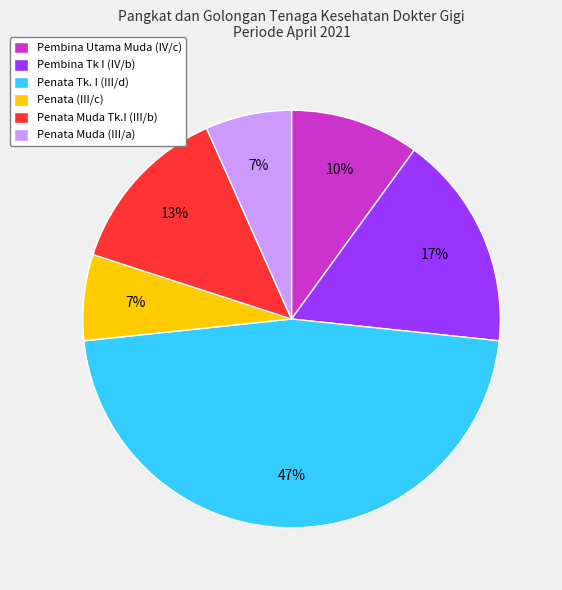

What is the largest slice in the pie chart?

Penata Tk. I (III/d)